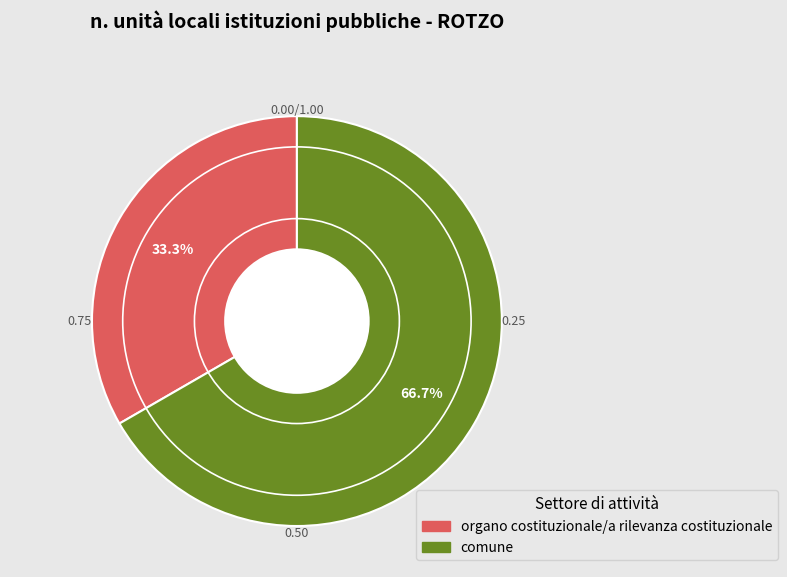

Is there a majority slice in this chart?

Yes